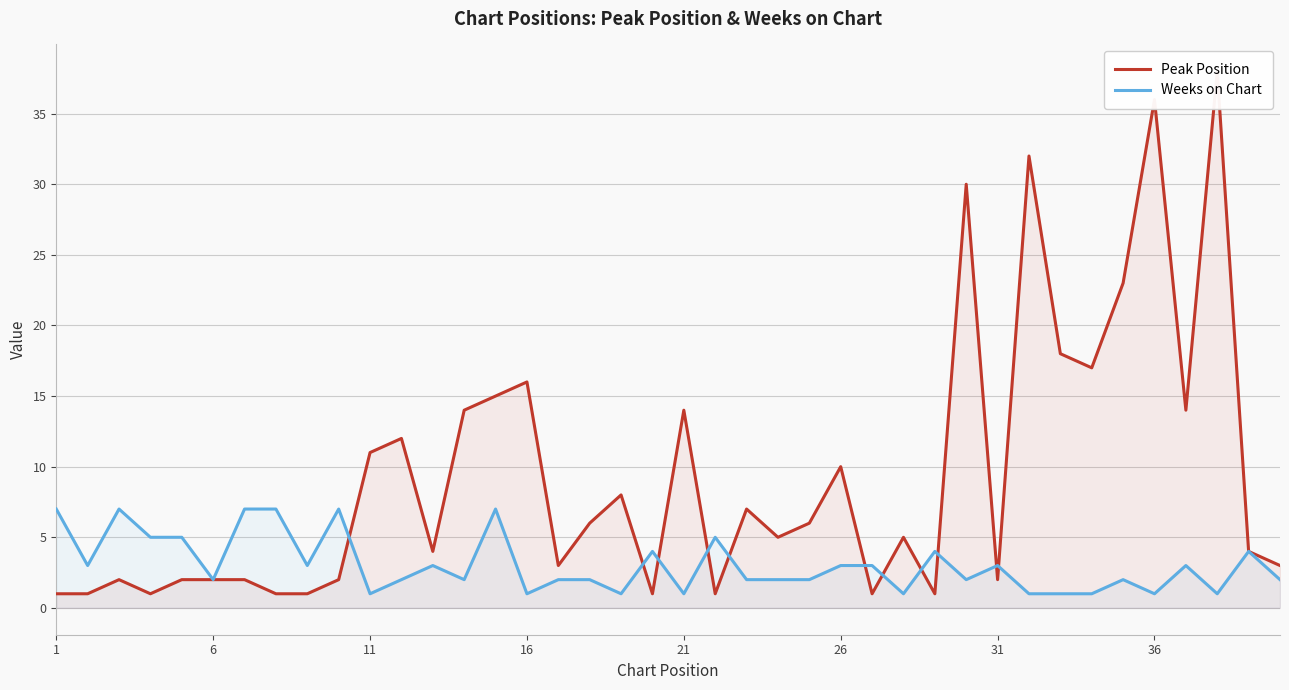

What is the highest value of the Weeks on Chart series?

7